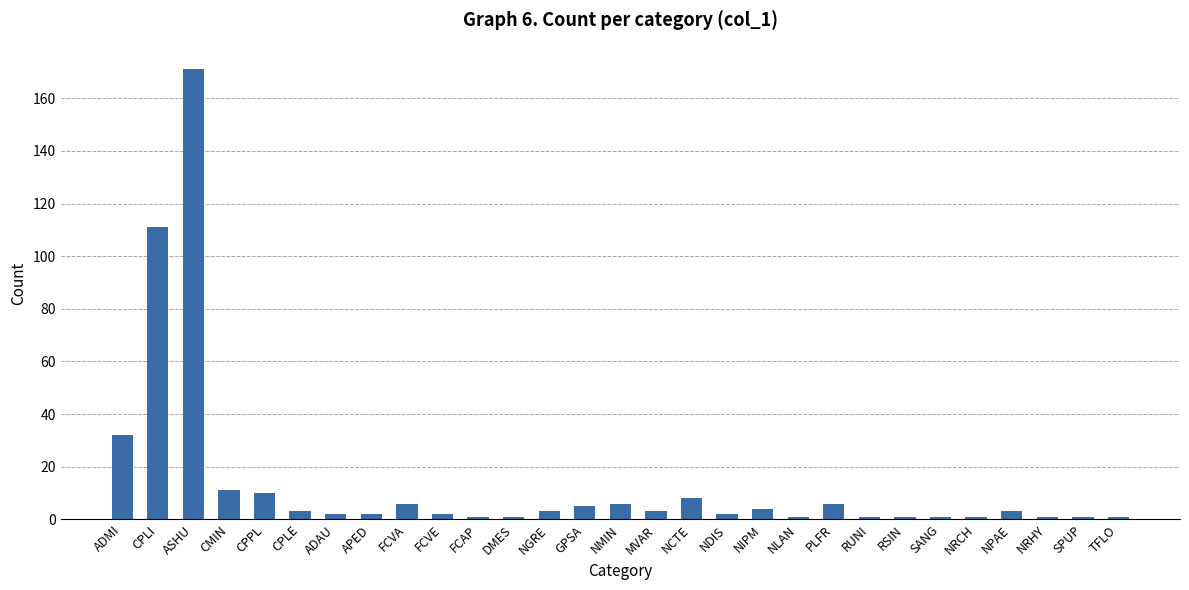

What is the minimum value shown in the chart?

1